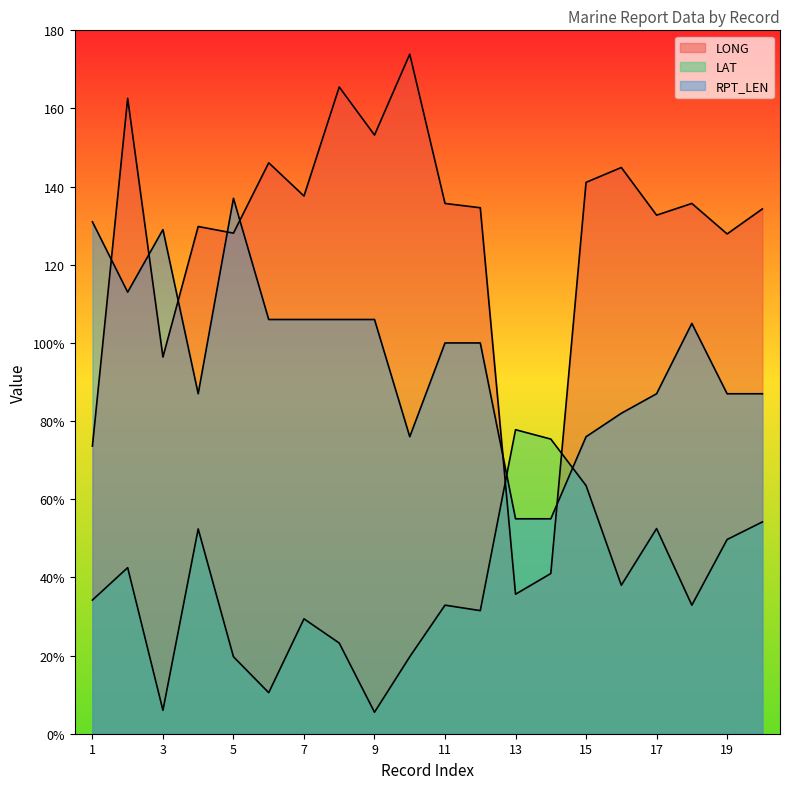

How many interior local peaks does the LAT series have?

6